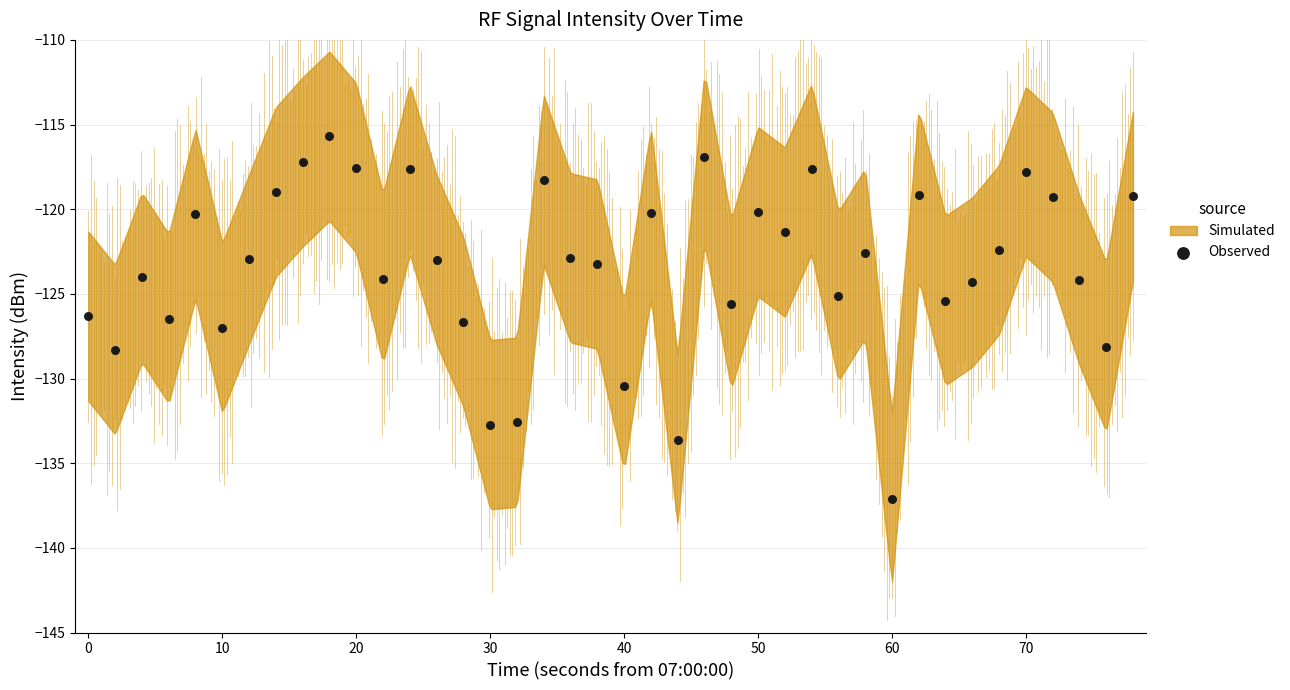

What is the range of Y values (max minus min)?

21.4